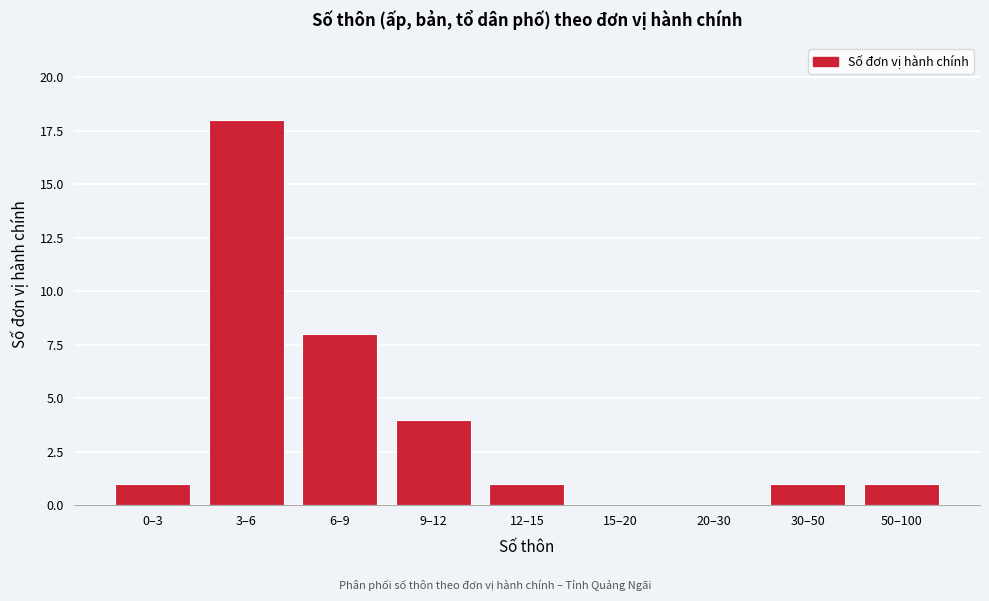

Reading right to left, list all the values displayed in this chart.

50–100=1	30–50=1	20–30=0	15–20=0	12–15=1	9–12=4	6–9=8	3–6=18	0–3=1